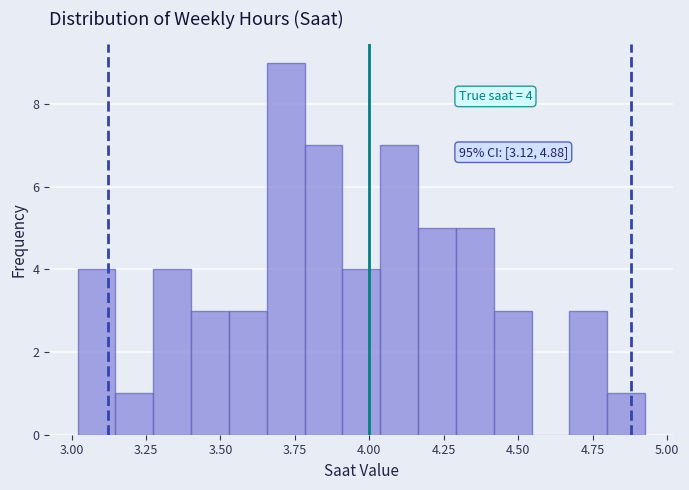

Around what value on the x-axis is the tallest bar? Give the approximate position of its centre, as read against the axis.

3.70